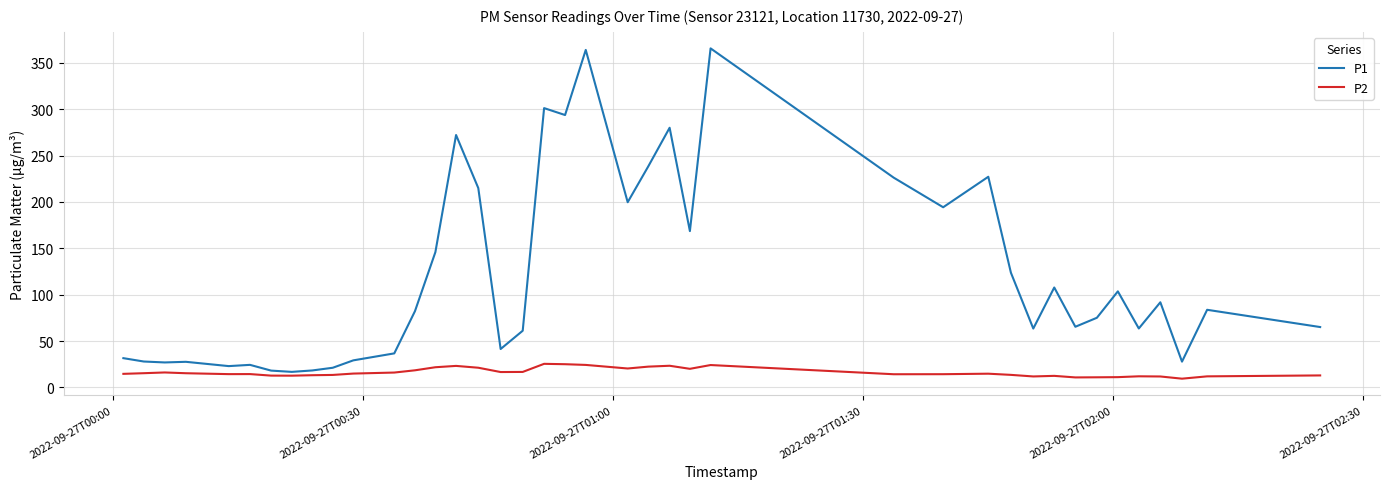

True or false: P2 and P1 intersect in this chart.

False